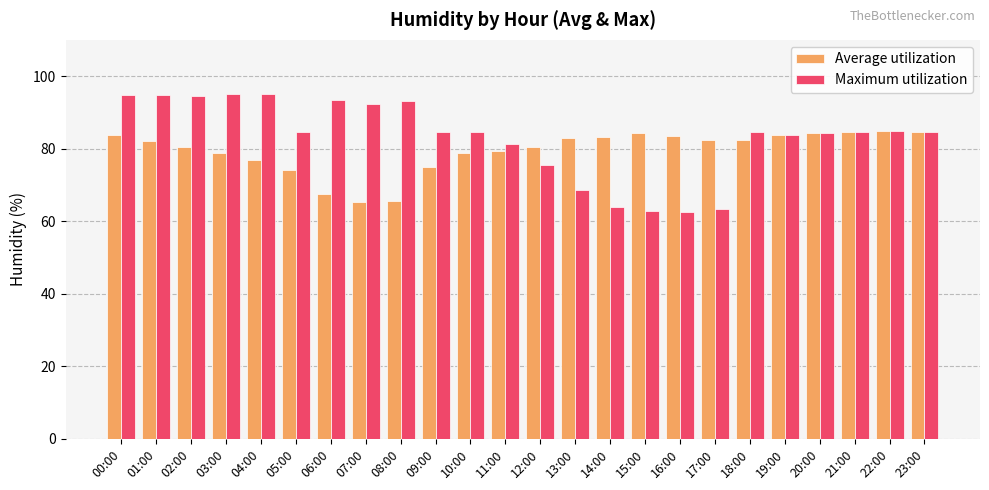

What is the sum of all Average utilization values?

1909.2